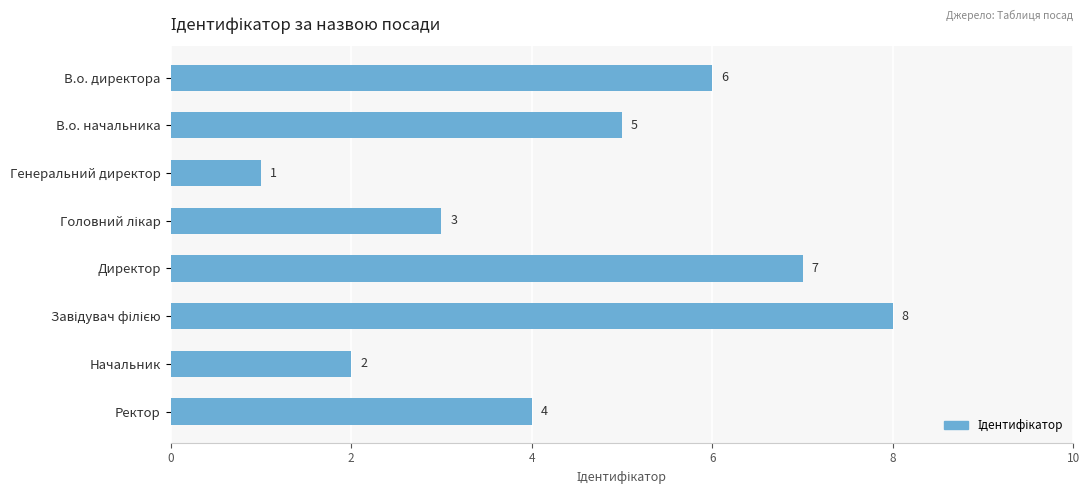

Between Директор and В.о. директора, which is larger?

Директор